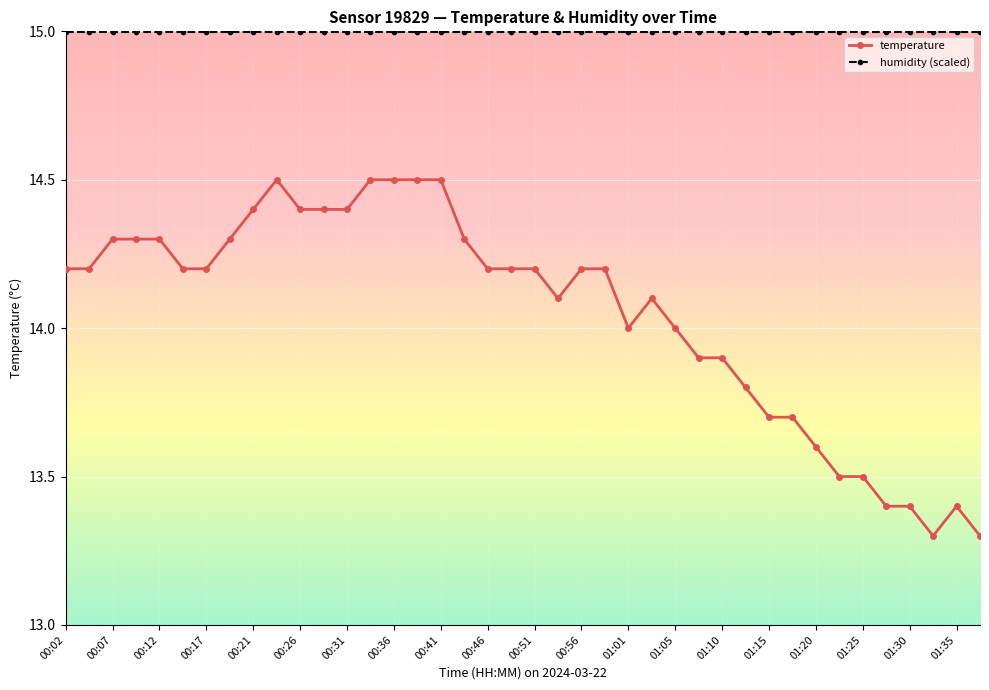

What are all the series names shown in the legend?

temperature, humidity (scaled)